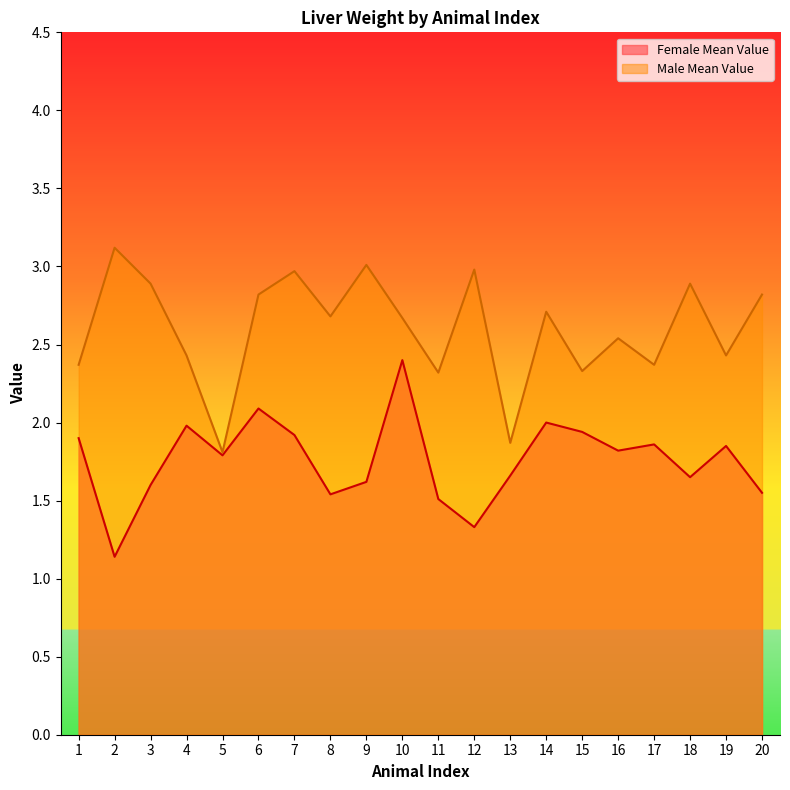

At which category is the sum across all series the highest?

10